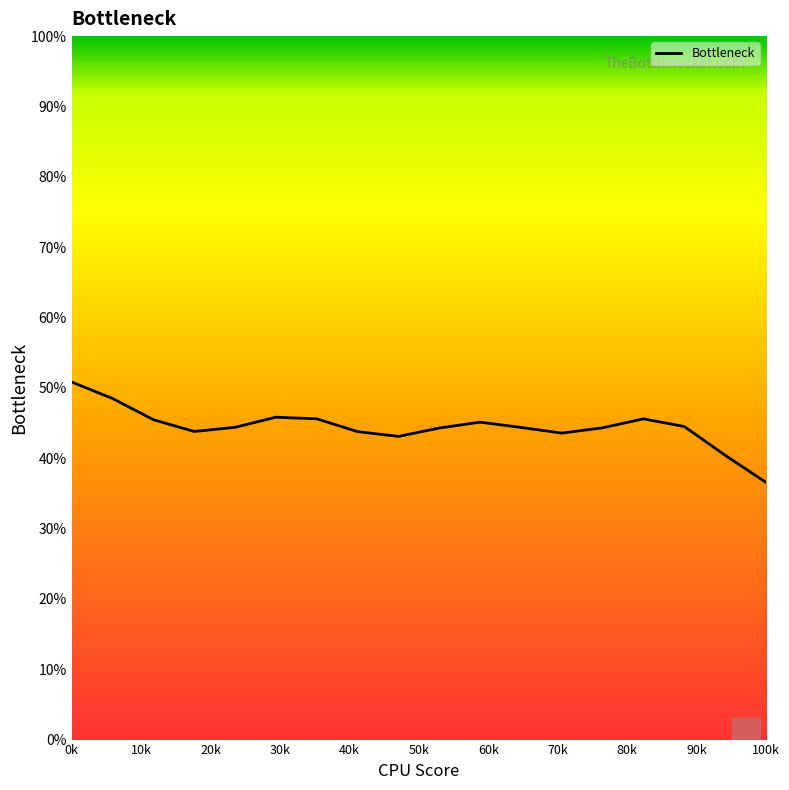

What is the difference between the maximum and minimum values?

14.3